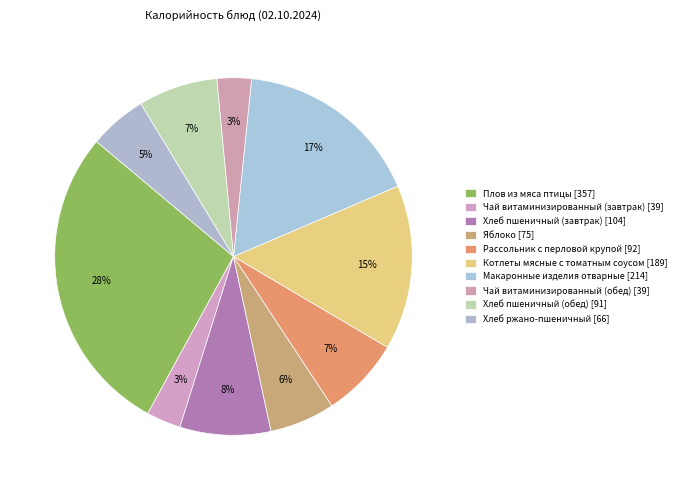

Count the number of slices in the pie.

10